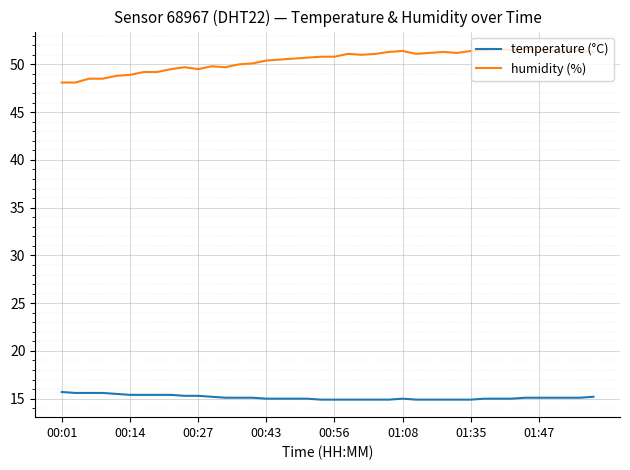

List the series in order of their overall mean, lowest first.

temperature (°C), humidity (%)